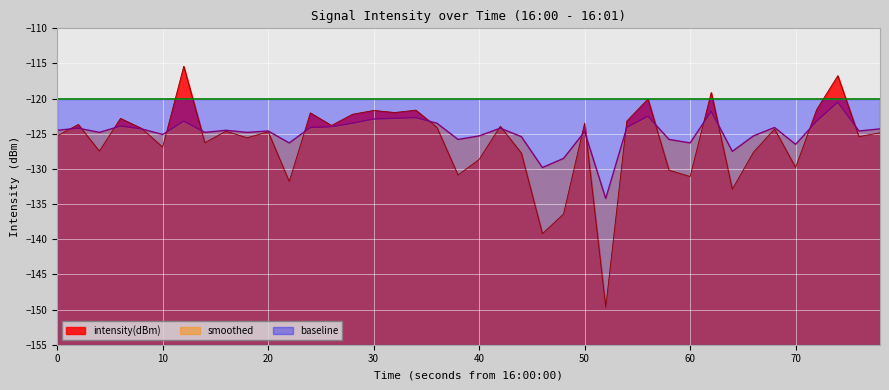

What is the spread (max minus min) of values at 50?

4.7